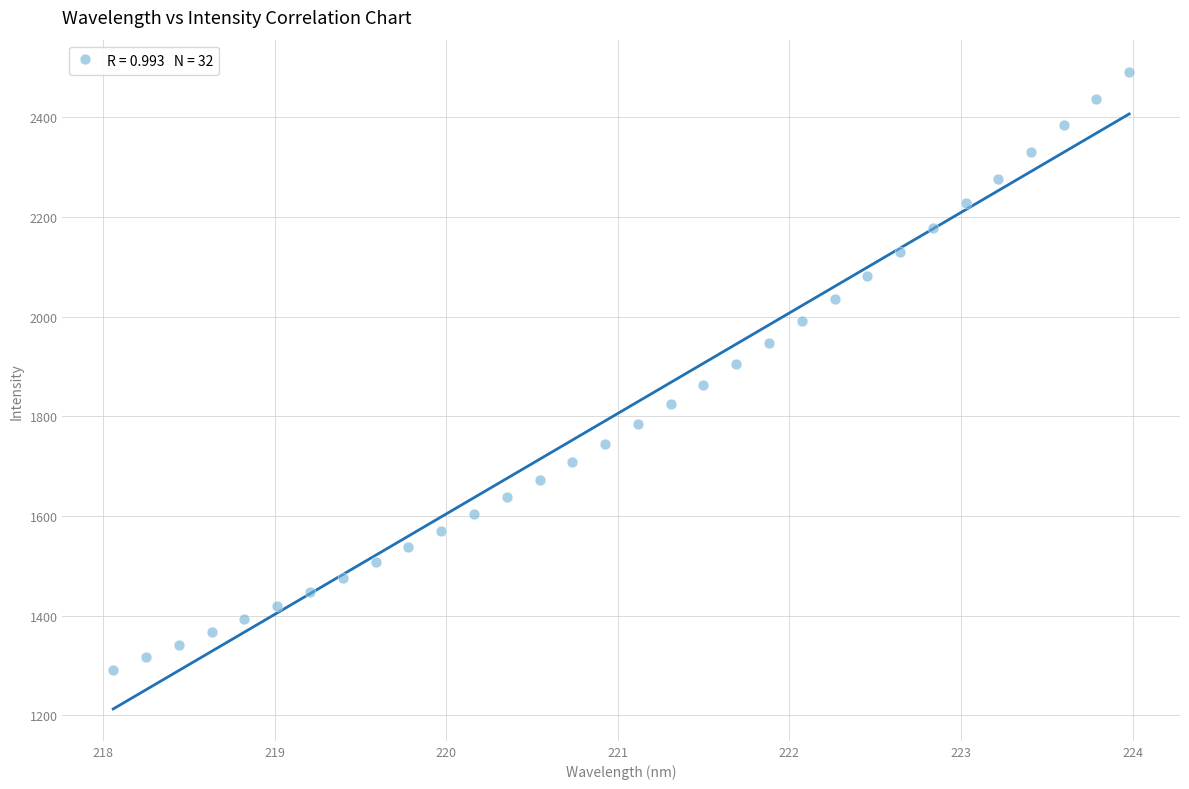

What is the range of X values (max minus min)?

5.9